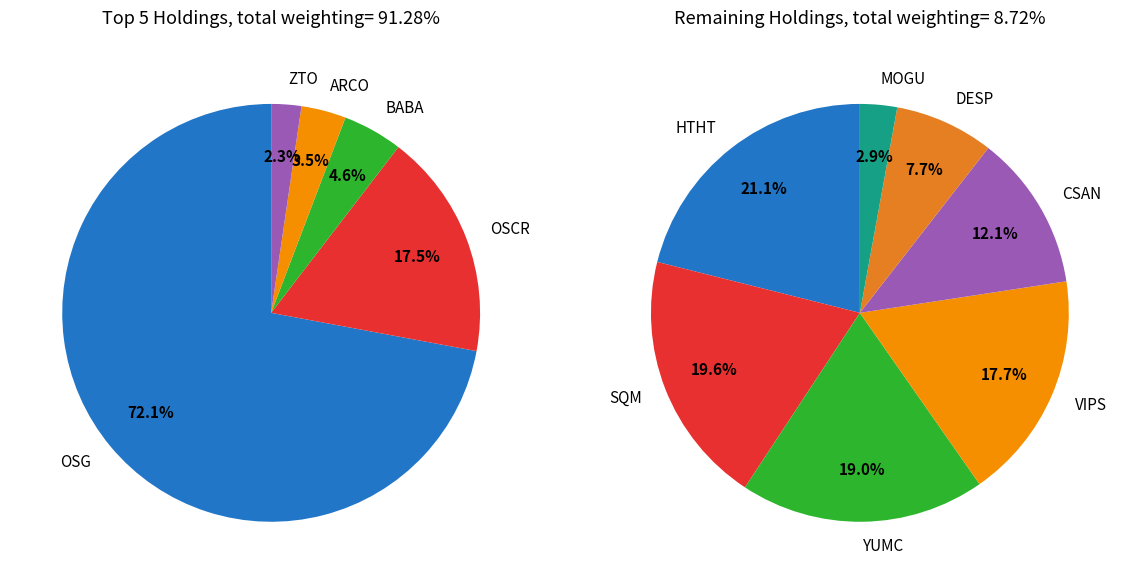

Which category has the biggest portion of the pie?

OSG